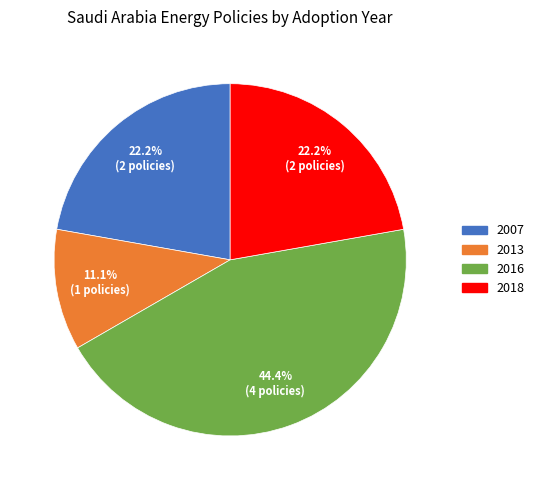

Is there a majority slice in this chart?

No